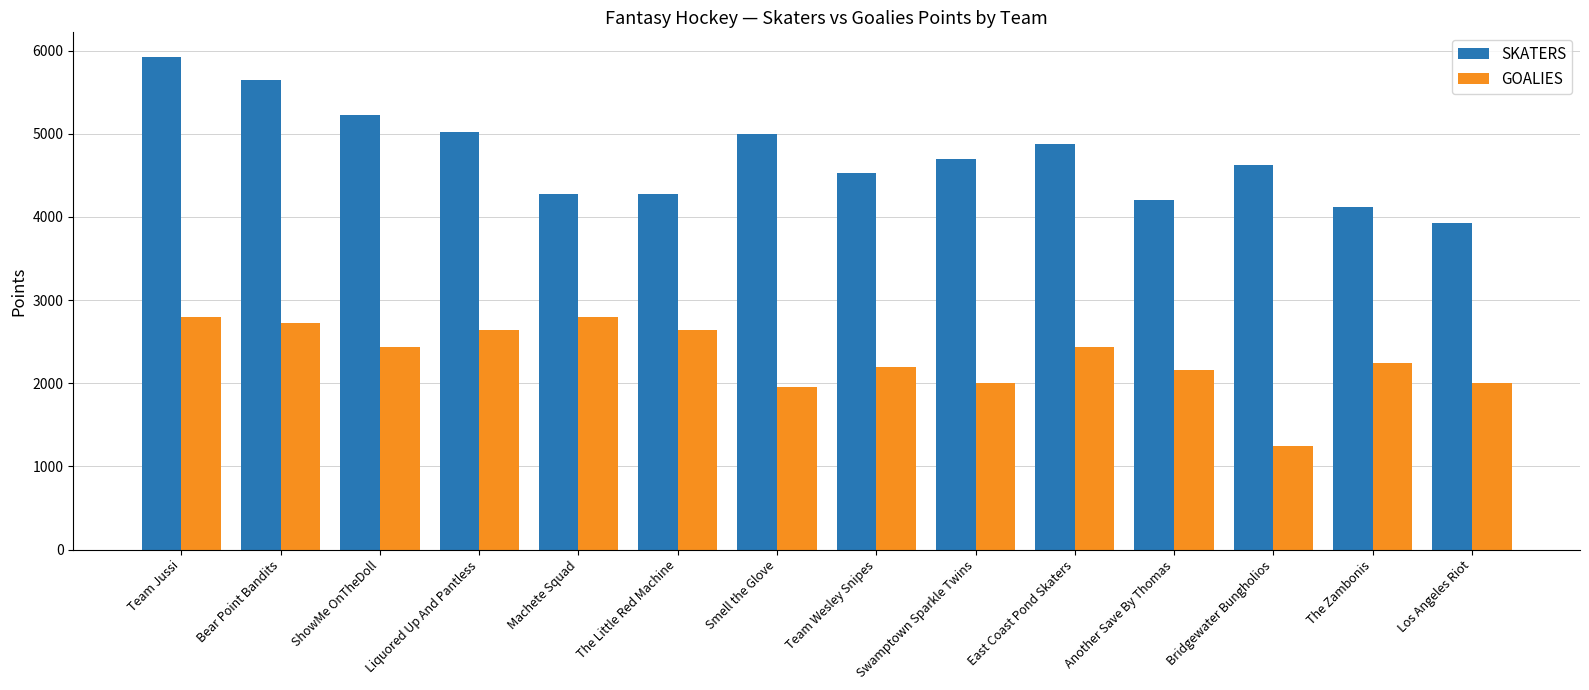

At which label is SKATERS closest to 4925?

East Coast Pond Skaters